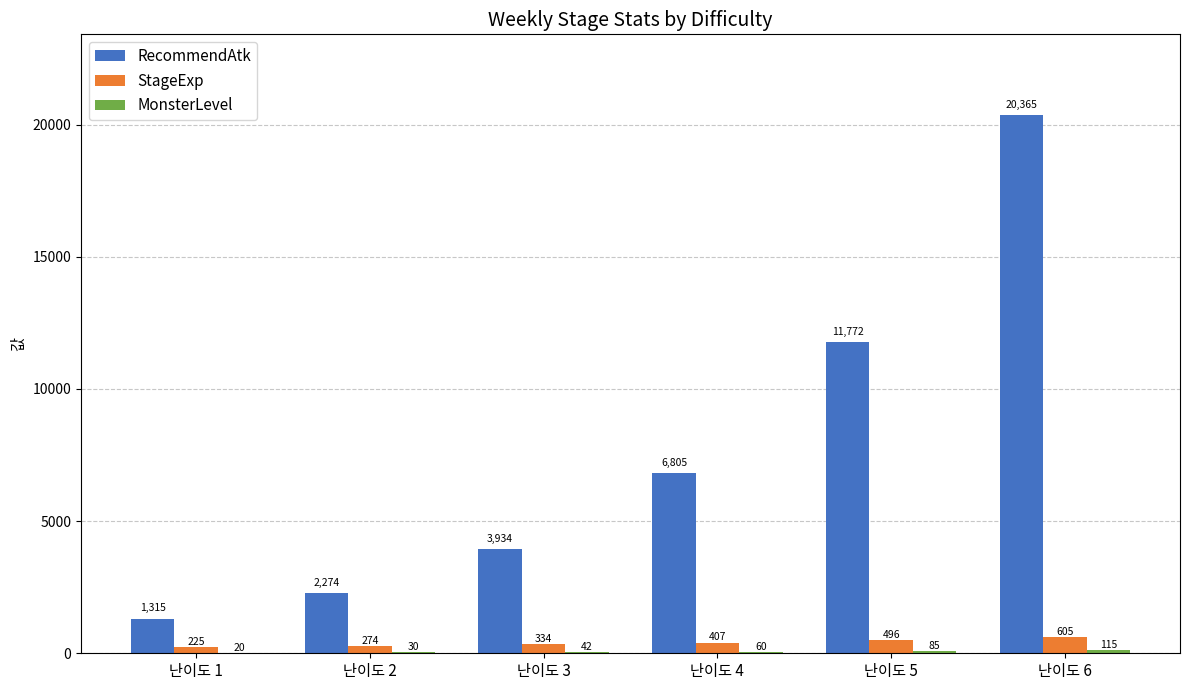

Does the chart contain stacked bars?

No